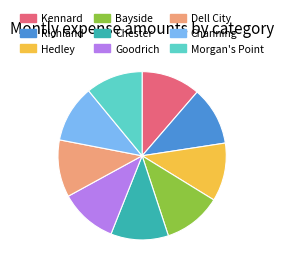

Count the number of slices in the pie.

9